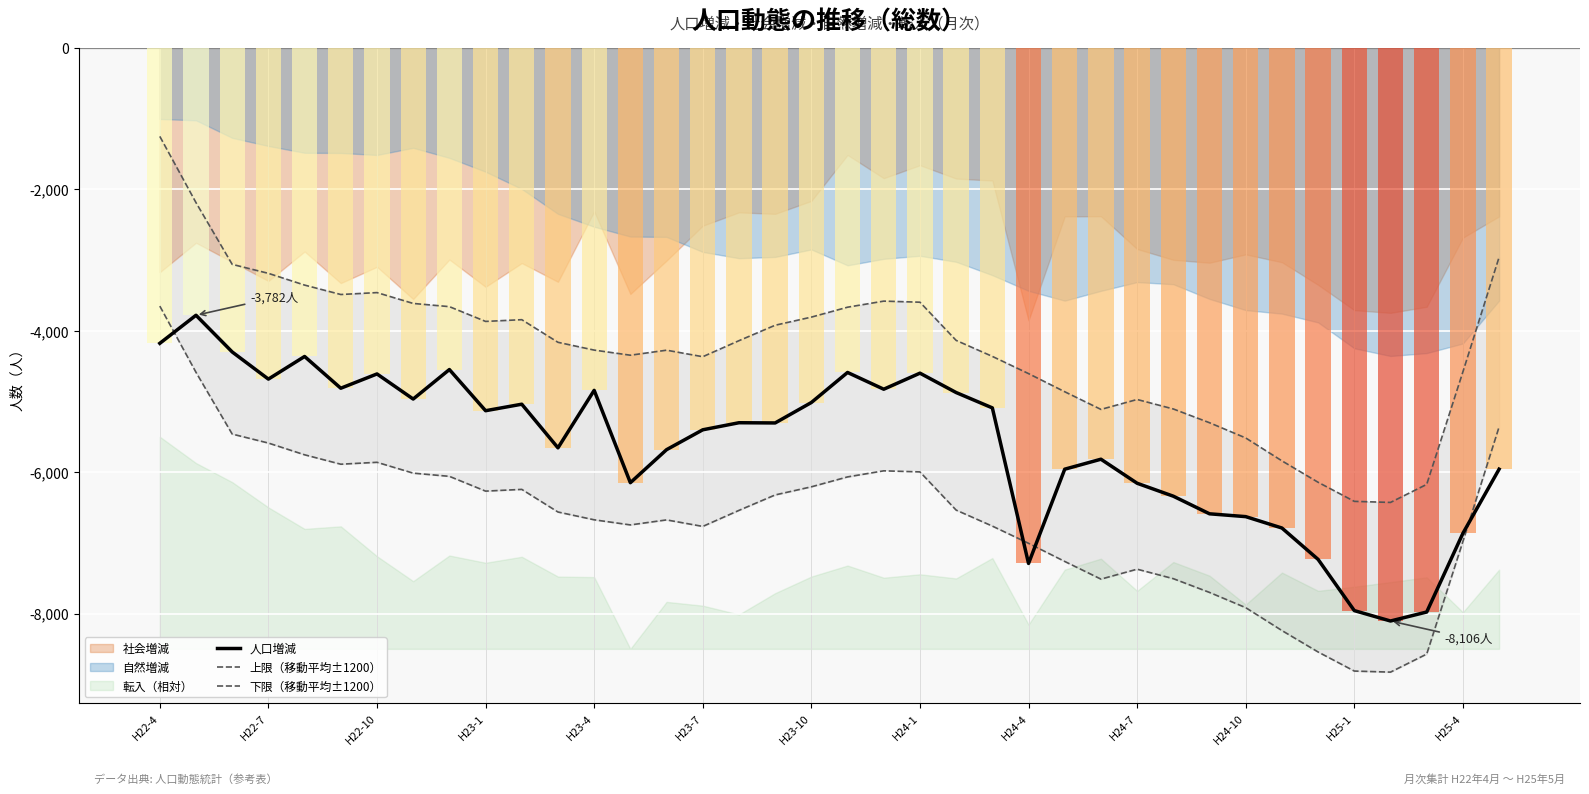

What is the value of the 下限（移動平均±1200） bar at the 25th from the left?

-7007.2